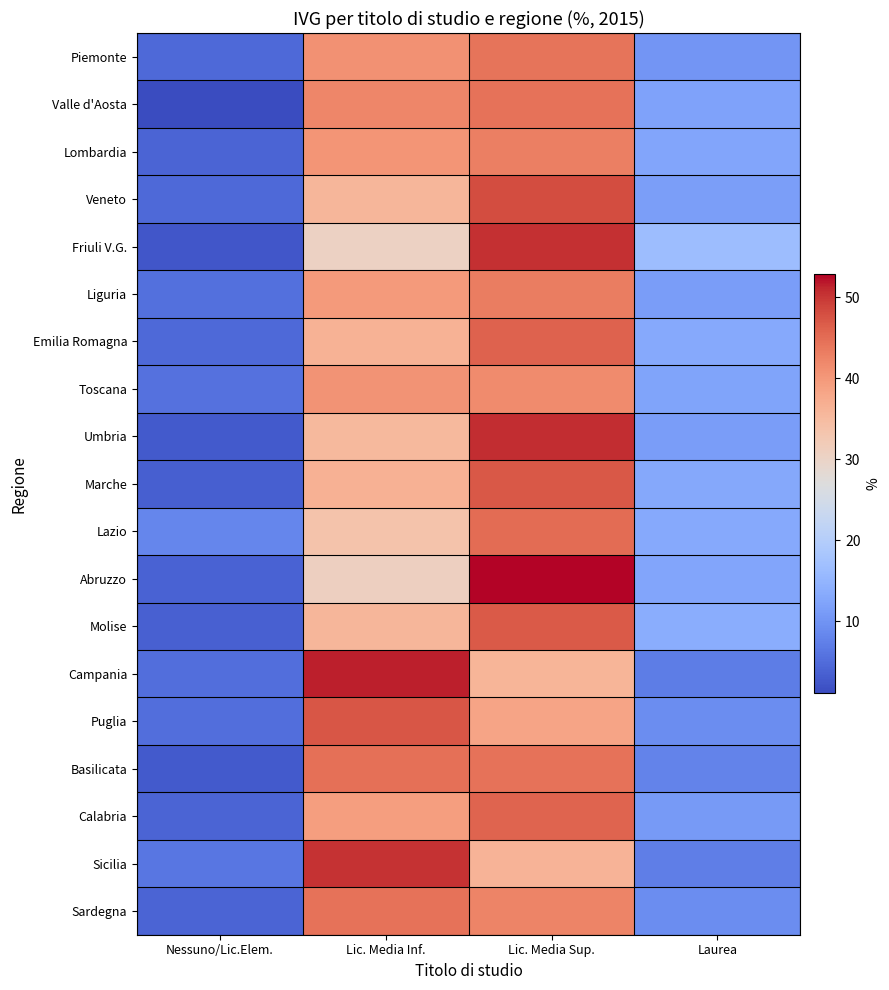

At which category is the sum across all series the highest?

Lic. Media Sup.